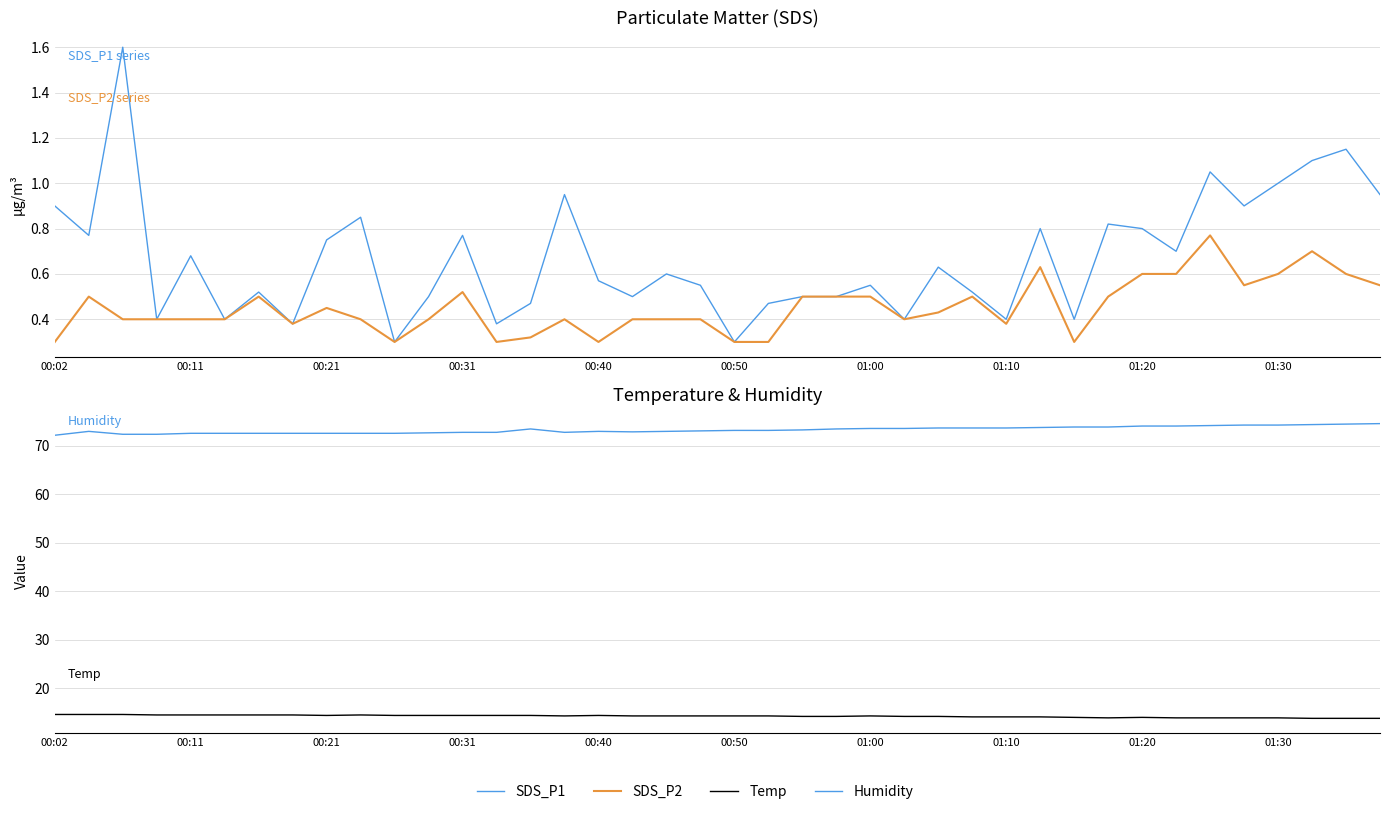

Which series has the widest spread of values?

Humidity